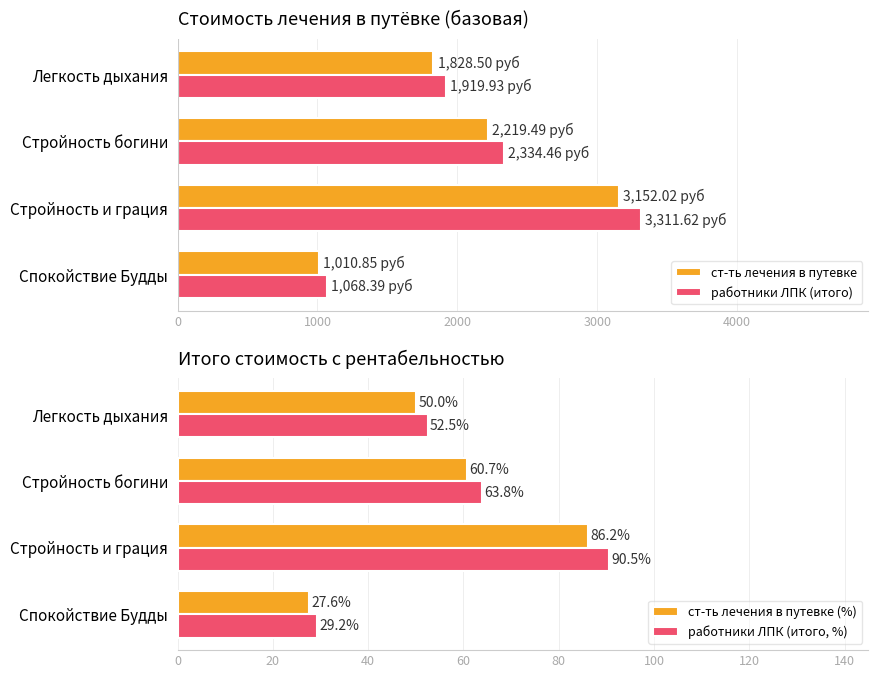

What is the value of the работники ЛПК (итого, %) bar at the 1st from the left?

29.2